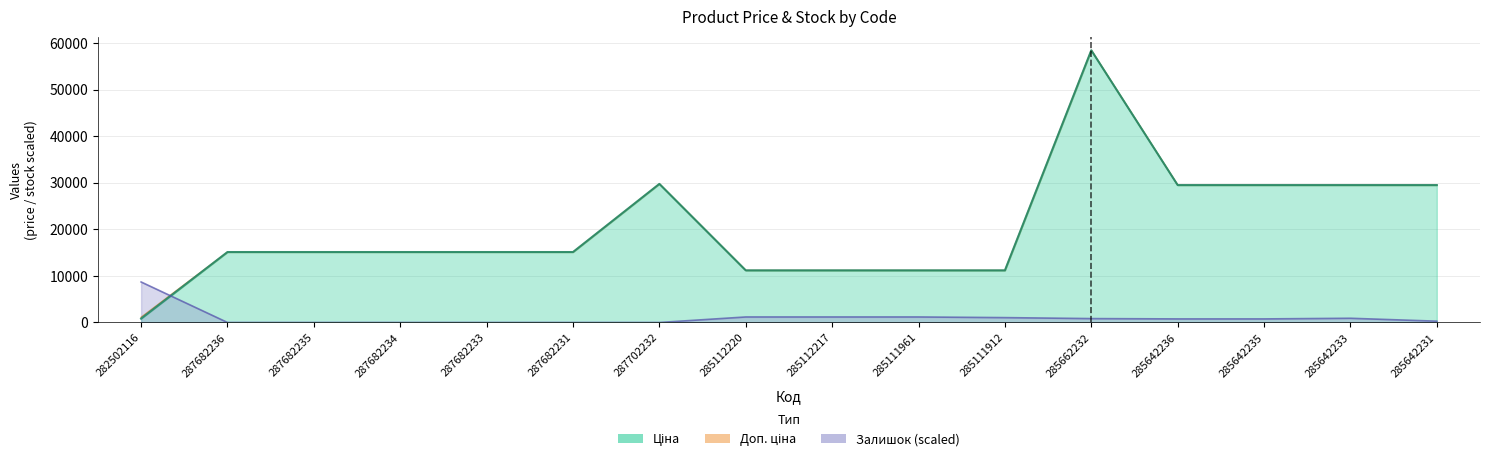

At which category is the sum across all series the highest?

285662232